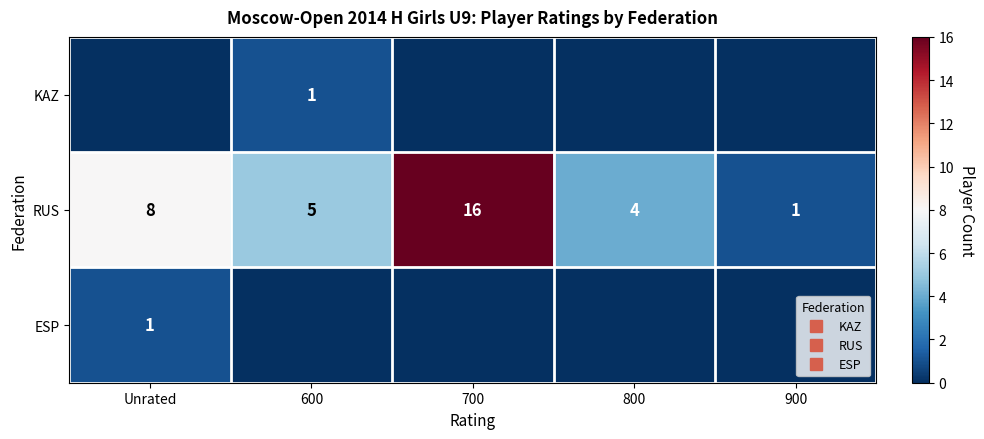

At which label is ESP closest to 0?

600